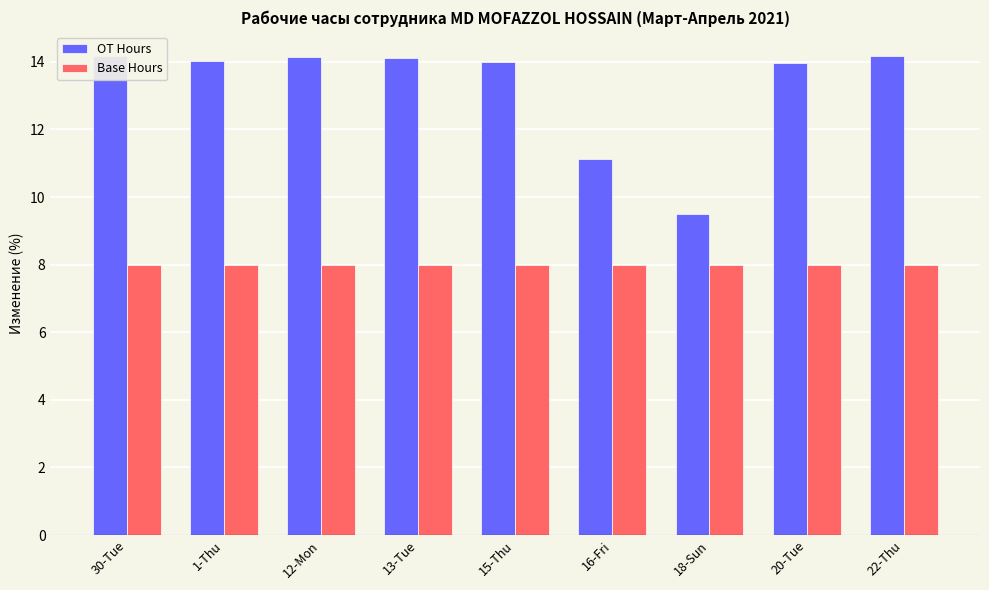

Count the number of data series in this chart.

2